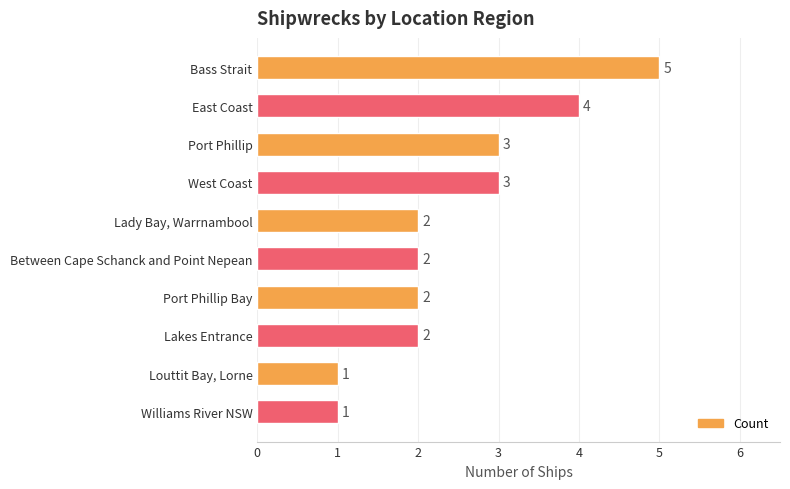

What is the difference between the maximum and minimum values?

4